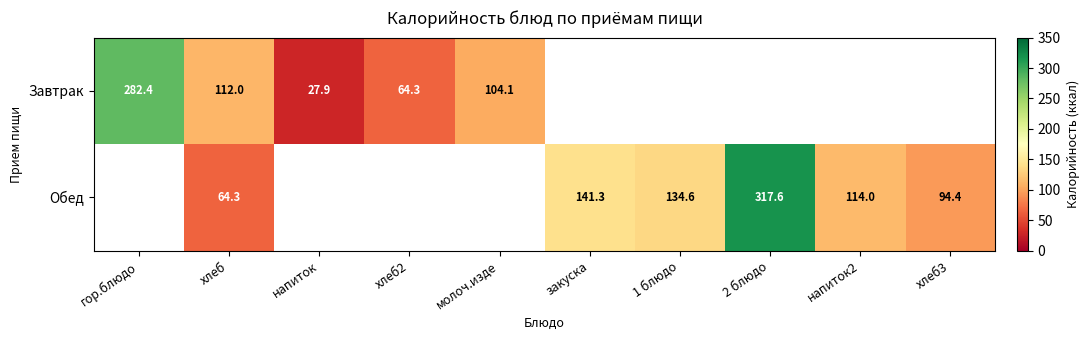

How many categories are shown in the chart?

10